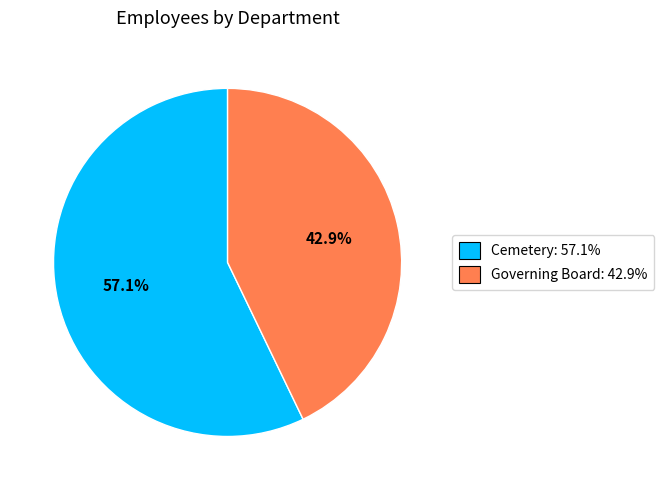

To the nearest percent, what is the combined percentage of Cemetery and Governing Board?

100%